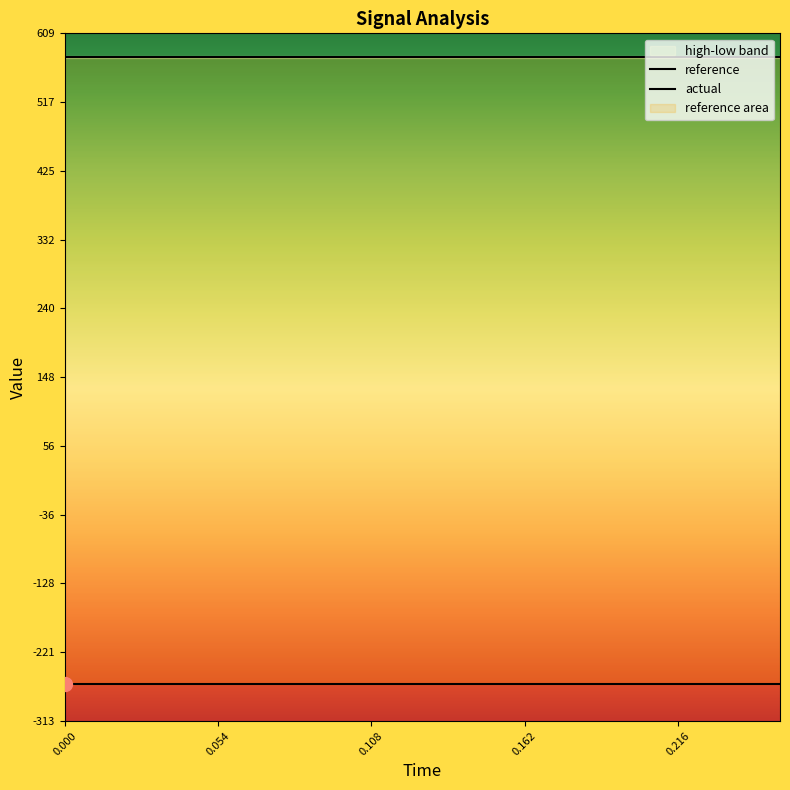

Is this an area chart (filled region under the line)?

No